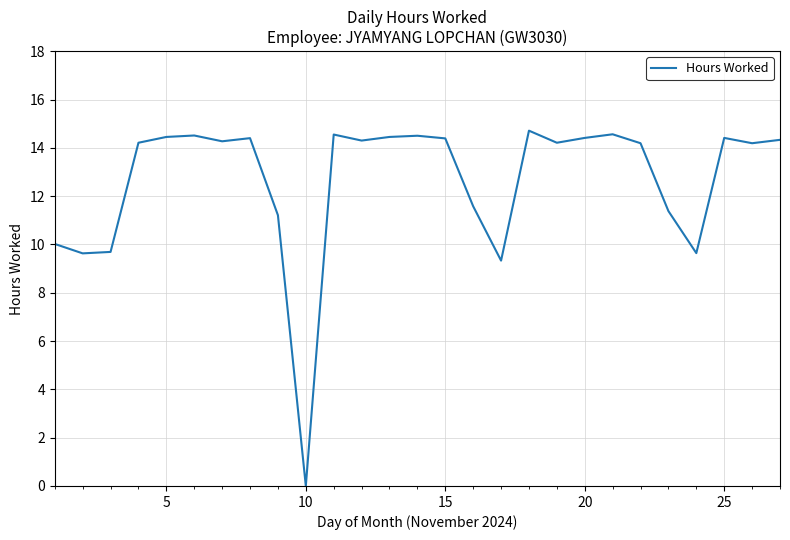

What is the maximum value shown in the chart?

14.7